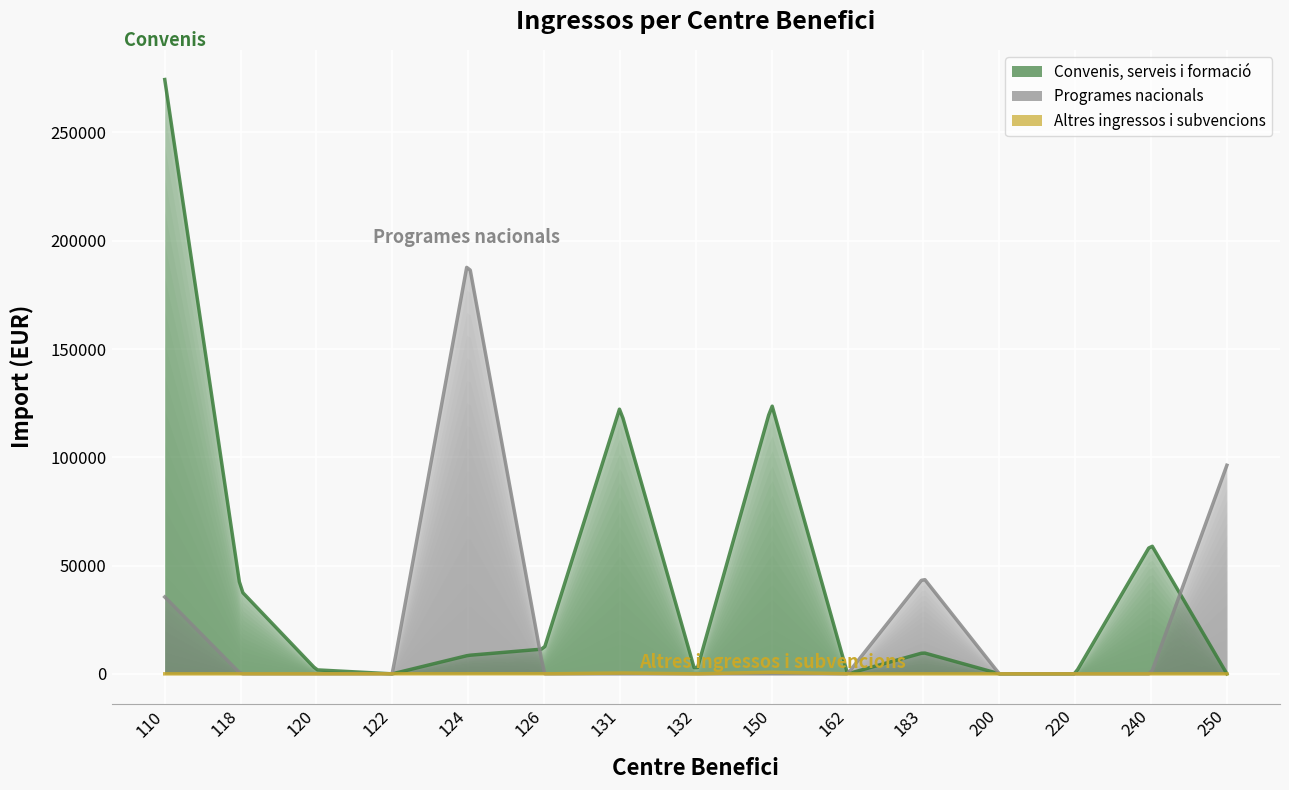

How many data points in Programes nacionals are above 0?

4